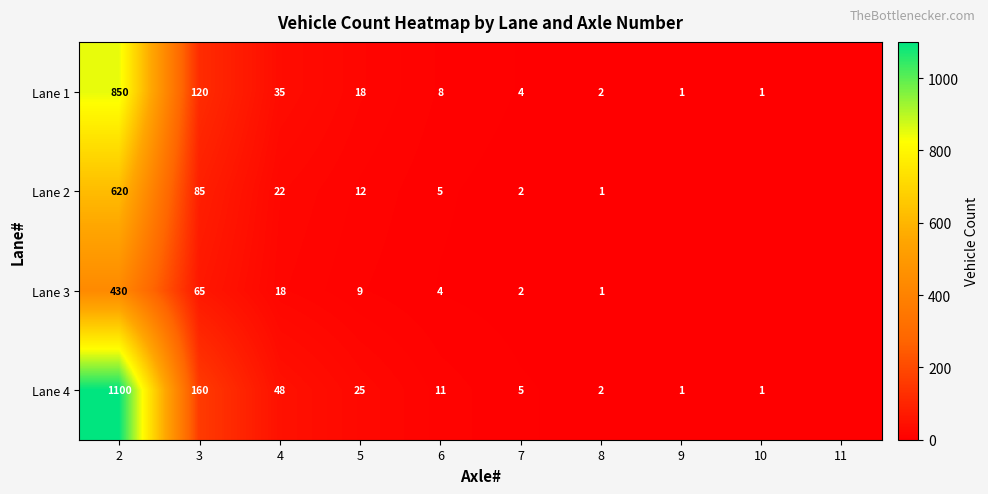

Which has a higher value, 5 or 9?

5